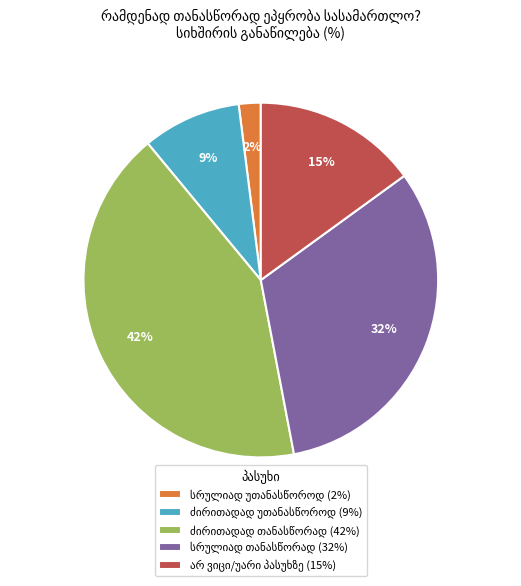

Count the number of slices in the pie.

5